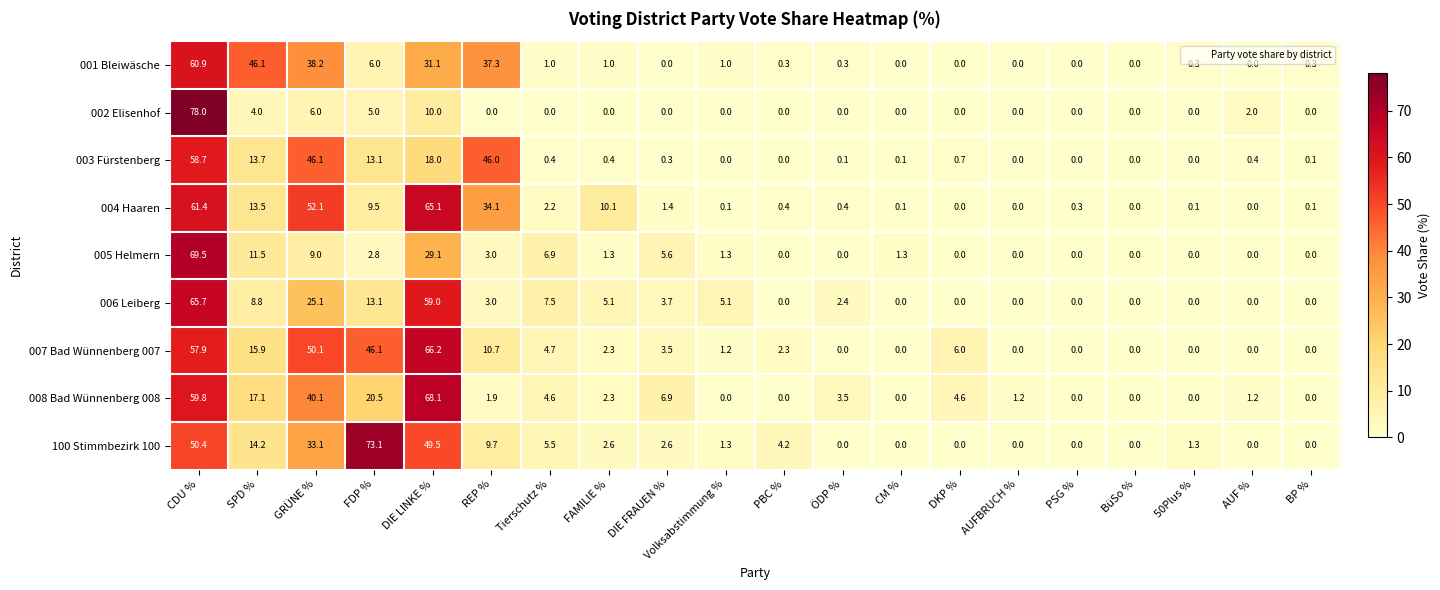

Which category has the highest value across all series?

CDU %